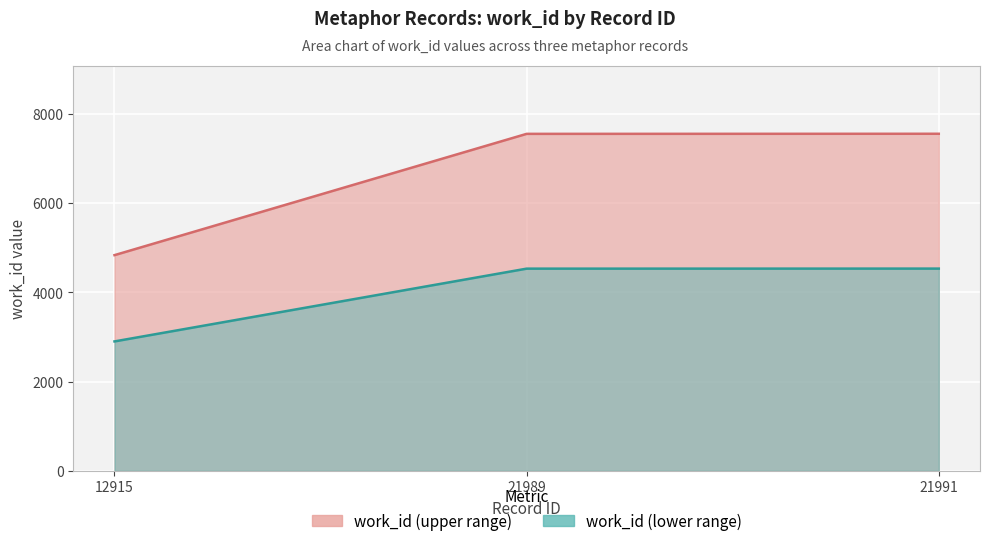

What is the difference between the values at 21989 and 12915?

2720